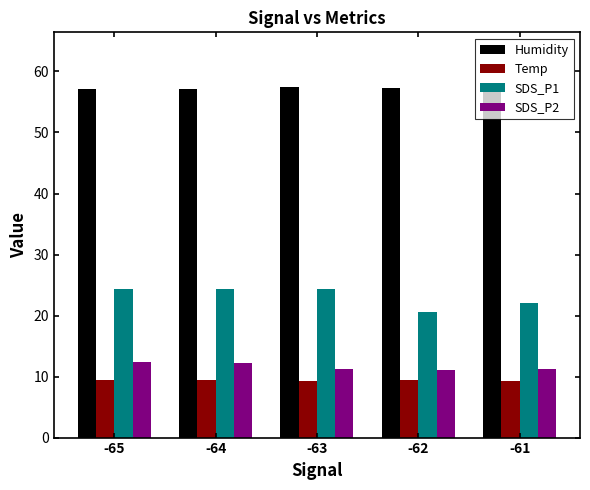

How many distinct data groups are displayed?

4